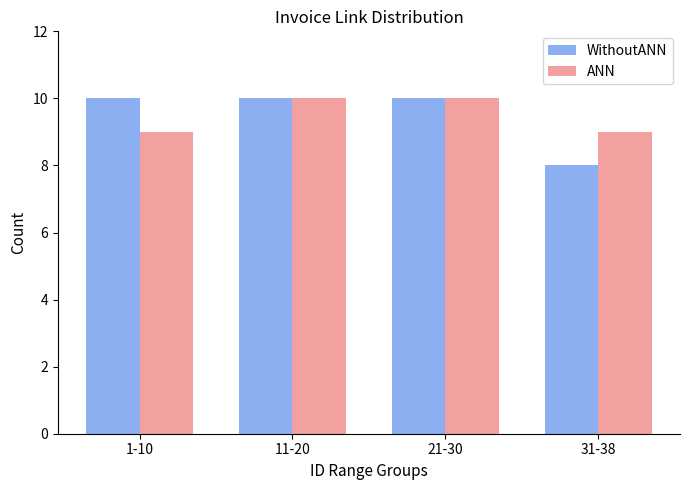

What position from the left is 11-20?

2